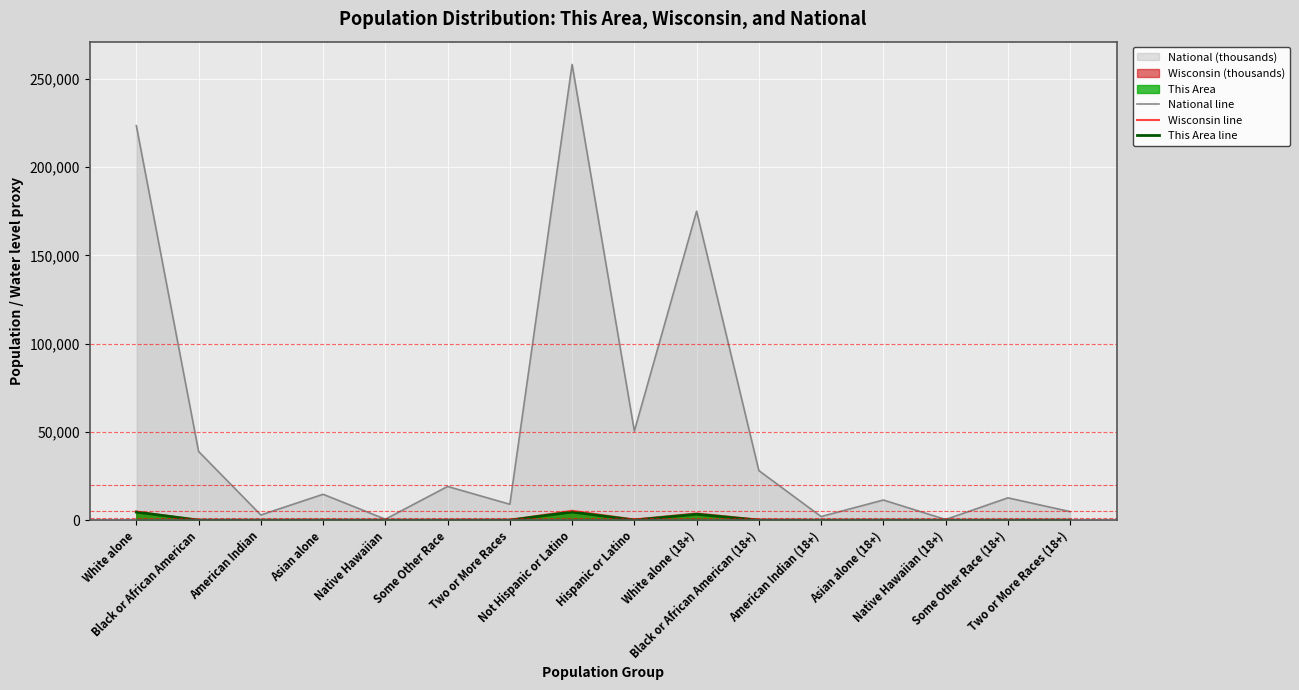

Rank the series by their maximum value, from highest to lowest.

National line, Wisconsin line, This Area line